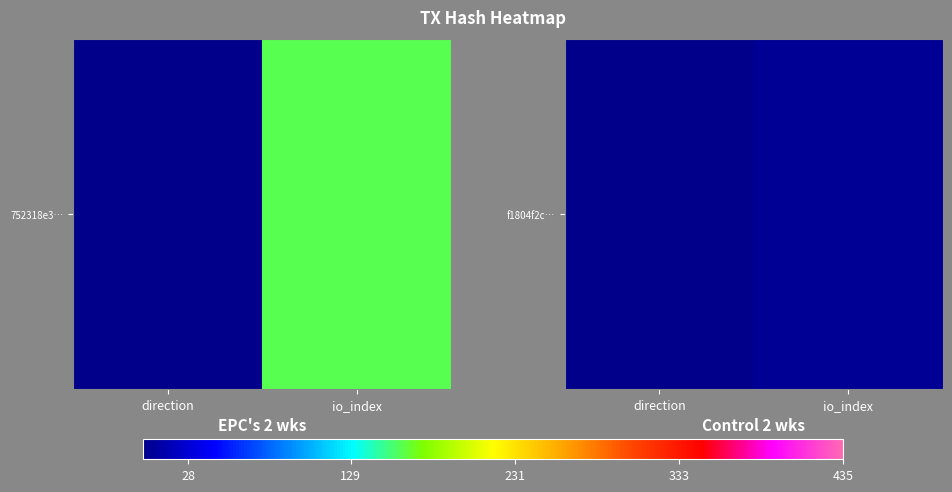

What is the smallest value displayed?

1